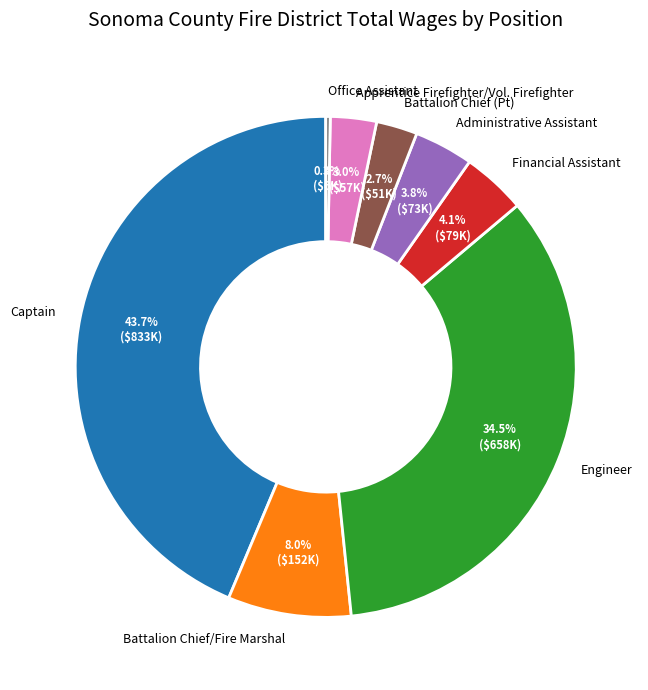

Which slice is the smallest?

Office Assistant